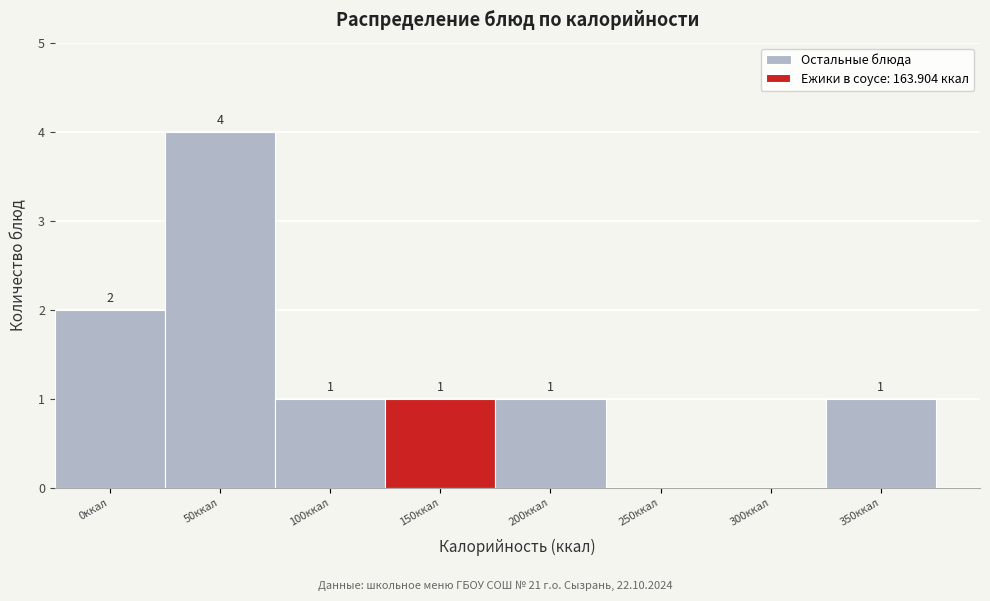

Reading right to left, list all the values displayed in this chart.

350ккал=1	300ккал=0	250ккал=0	200ккал=1	150ккал=1	100ккал=1	50ккал=4	0ккал=2